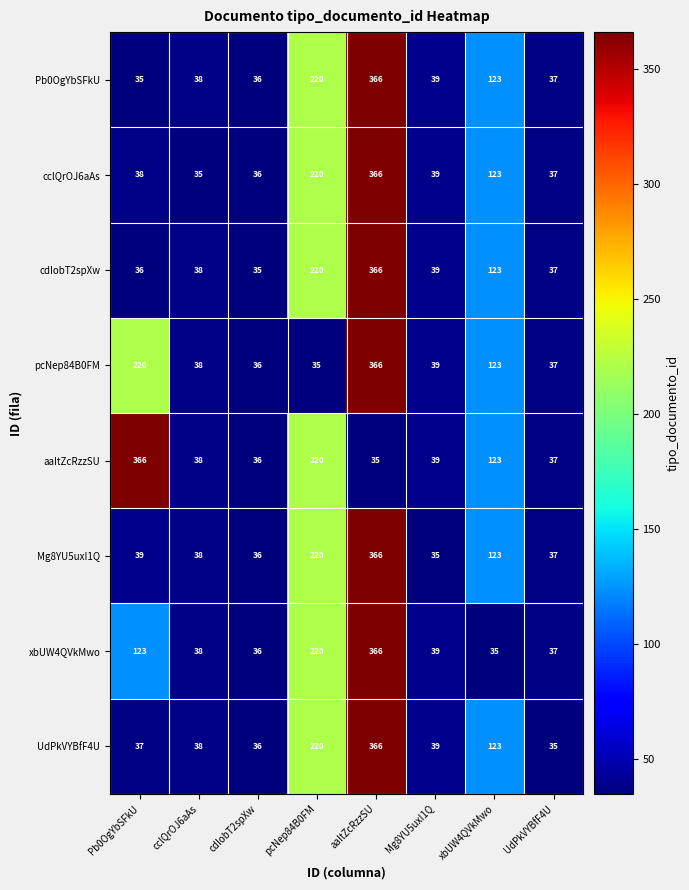

What is the sum of all pcNep84B0FM values?

894